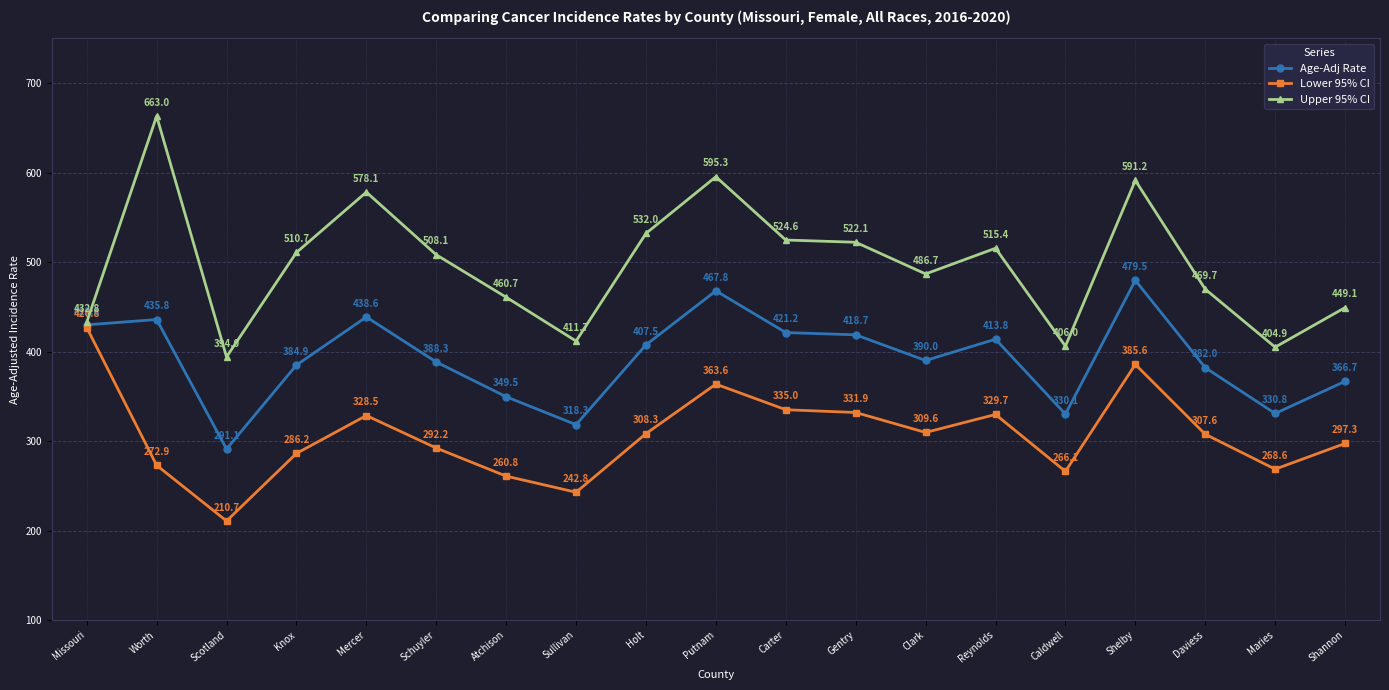

True or false: Upper 95% CI and Lower 95% CI intersect in this chart.

False